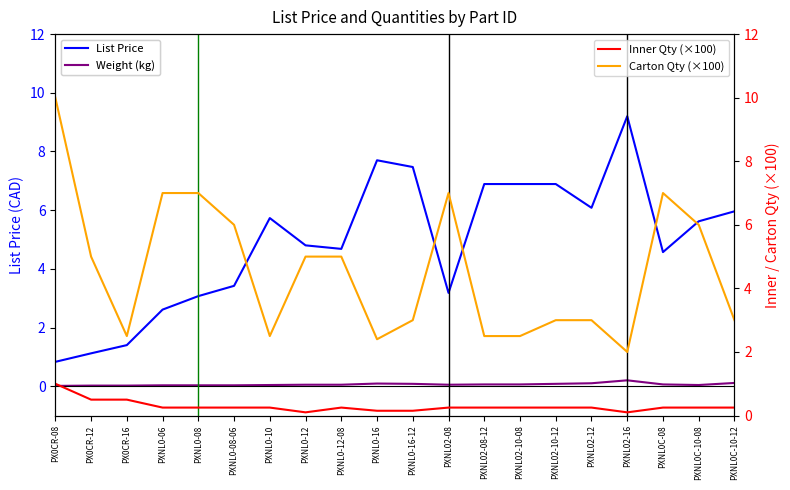

Reading left to right, transcribe all the data shown in this chart.

List Price: 0.8	1.1	1.4	2.6	3.1	3.4	5.7	4.8	4.7	7.7	7.5	3.2	6.9	6.9	6.9	6.1	9.2	4.6	5.6	6.0
Weight (kg): 0.0	0.0	0.0	0.0	0.0	0.0	0.0	0.1	0.1	0.1	0.1	0.1	0.1	0.1	0.1	0.1	0.2	0.1	0.0	0.1
Inner Qty (×100): 1.0	0.5	0.5	0.2	0.2	0.2	0.2	0.1	0.2	0.1	0.1	0.2	0.2	0.2	0.2	0.2	0.1	0.2	0.2	0.2
Carton Qty (×100): 10.0	5.0	2.5	7.0	7.0	6.0	2.5	5.0	5.0	2.4	3.0	7.0	2.5	2.5	3.0	3.0	2.0	7.0	6.0	3.0